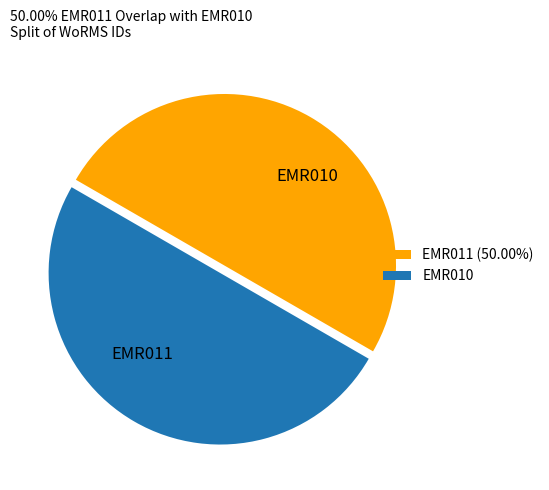

How many segments does this pie chart have?

2